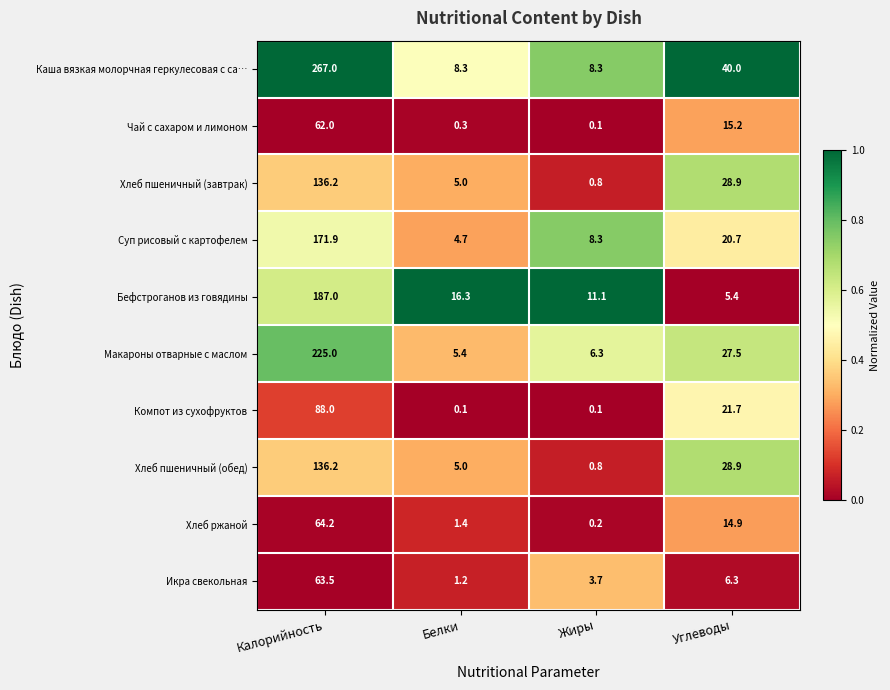

What is the maximum value for Бефстроганов из говядины?

187.0